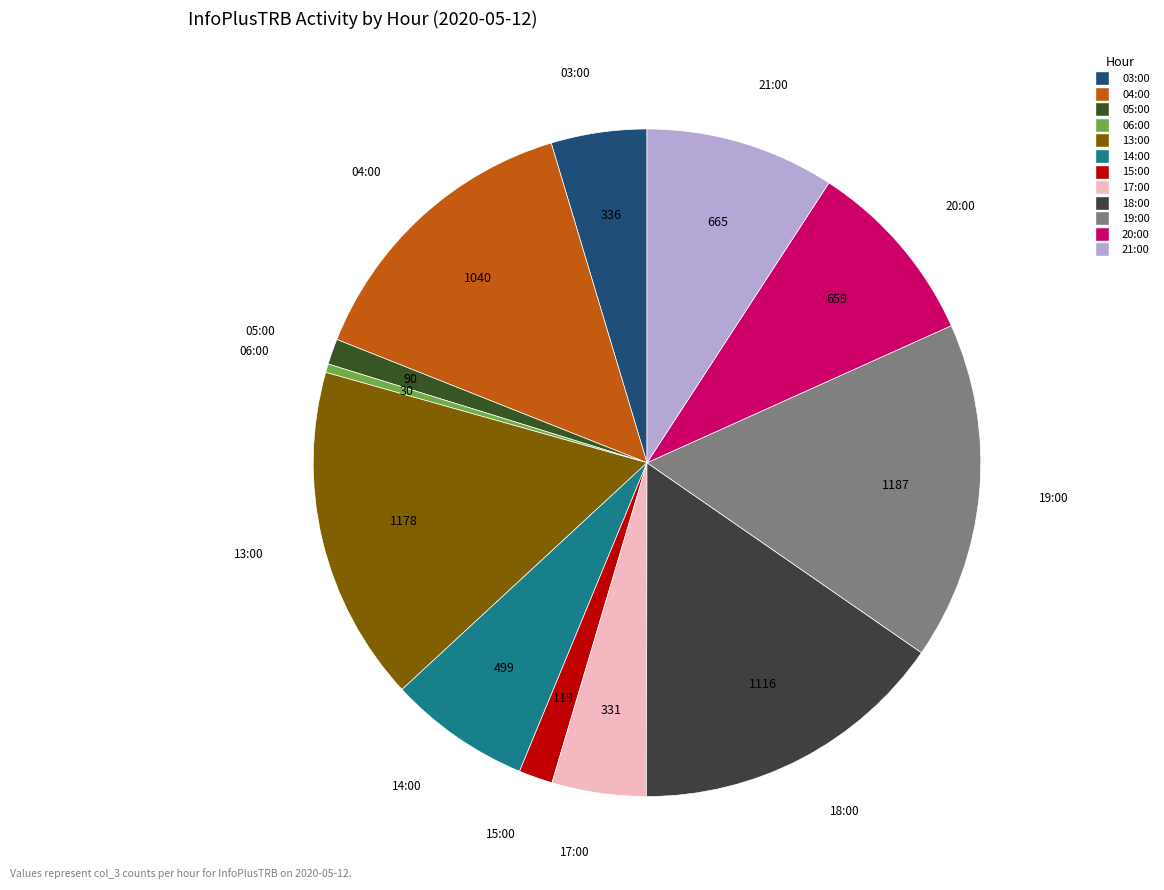

Combined, do 21:00 and 04:00 account for over 50%?

No